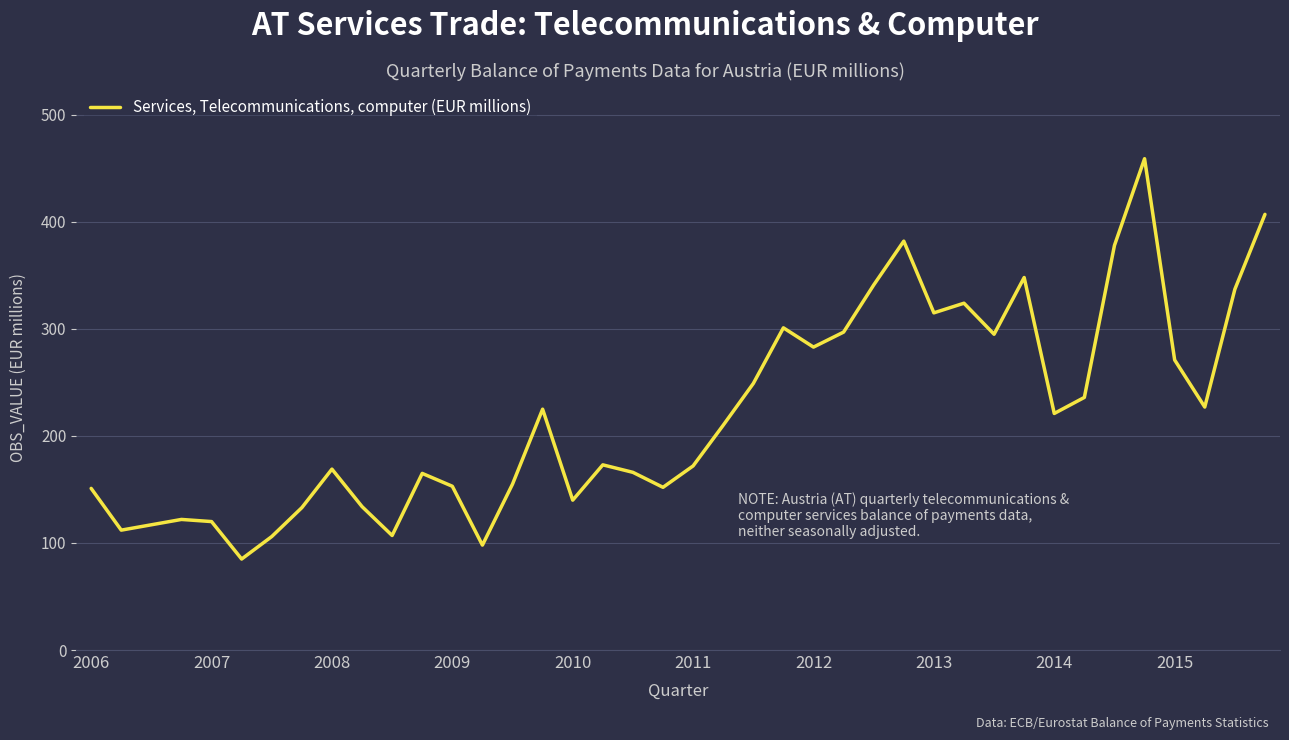

What is the maximum value shown in the chart?

459